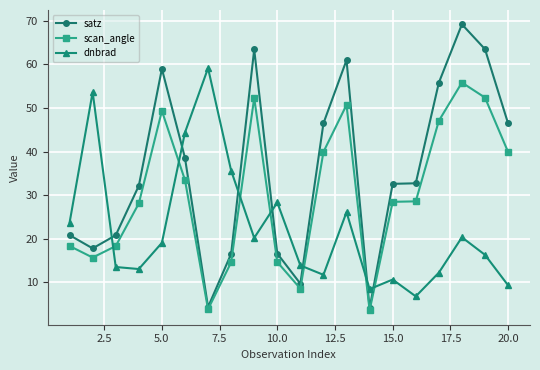

List the series in order of their peak value, lowest first.

scan_angle, dnbrad, satz